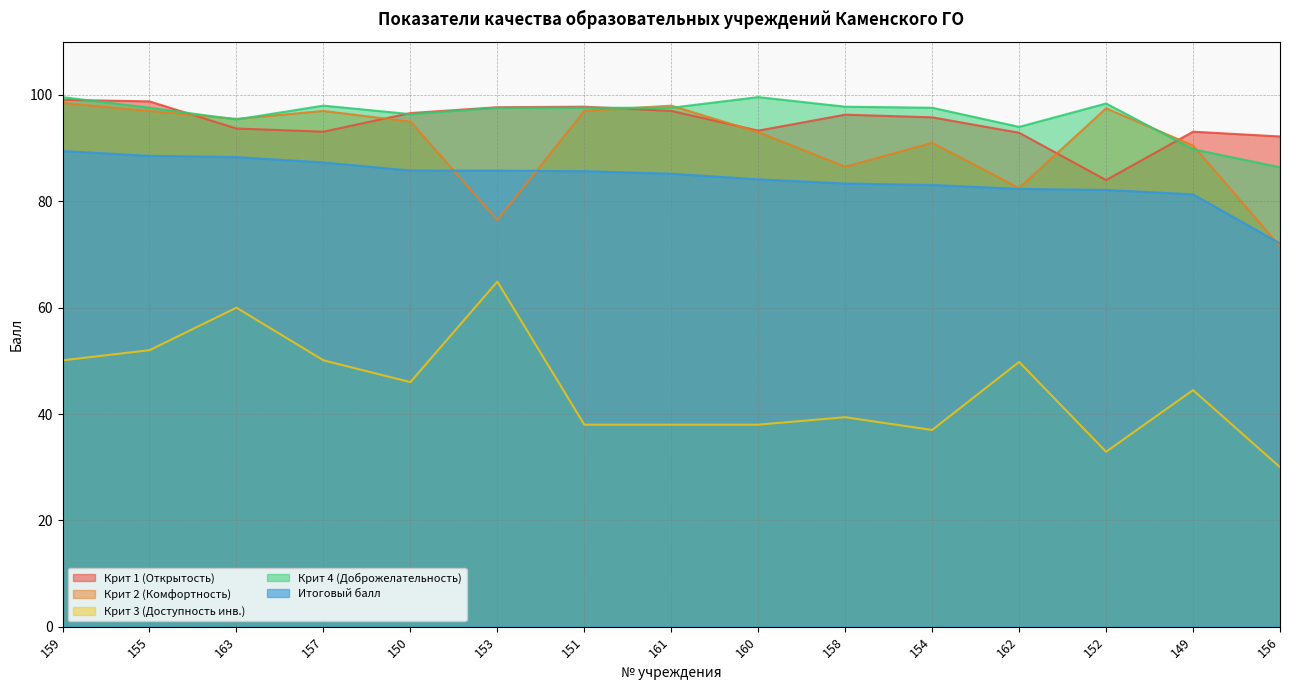

What is the average value of the Крит 2 (Комфортность) series?

91.1